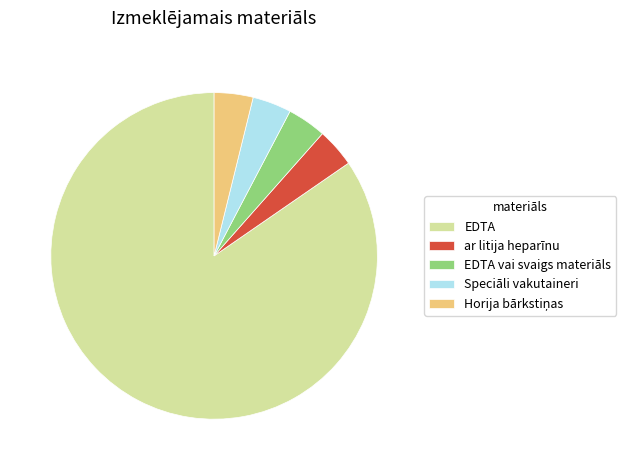

Does EDTA vai svaigs materiāls account for over 50% of the chart?

No